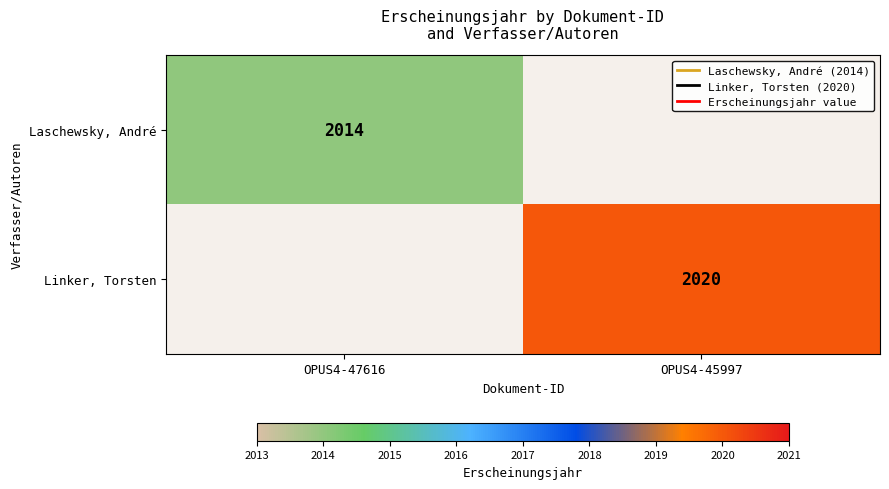

True or false: Linker, Torsten has a value of 3554 at OPUS4-45997.

False